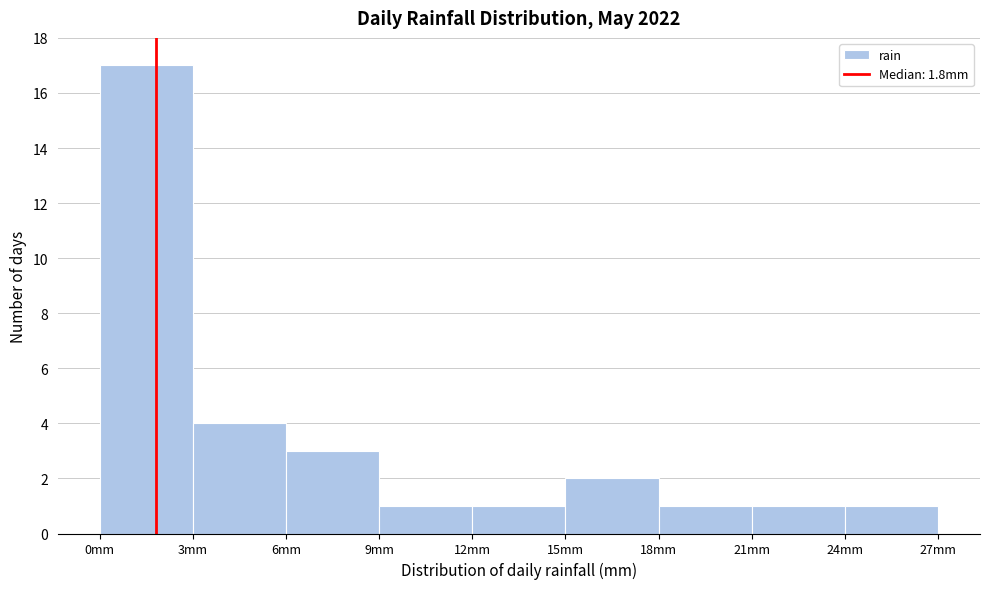

Over which range of the x-axis is the bar tallest?

0 to 3